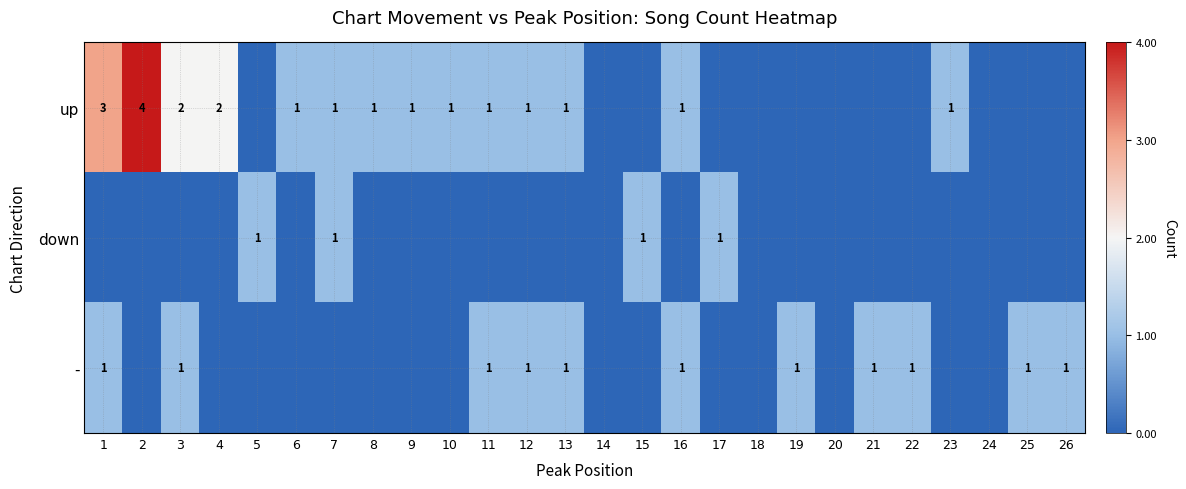

At which category is the sum across all series the highest?

1